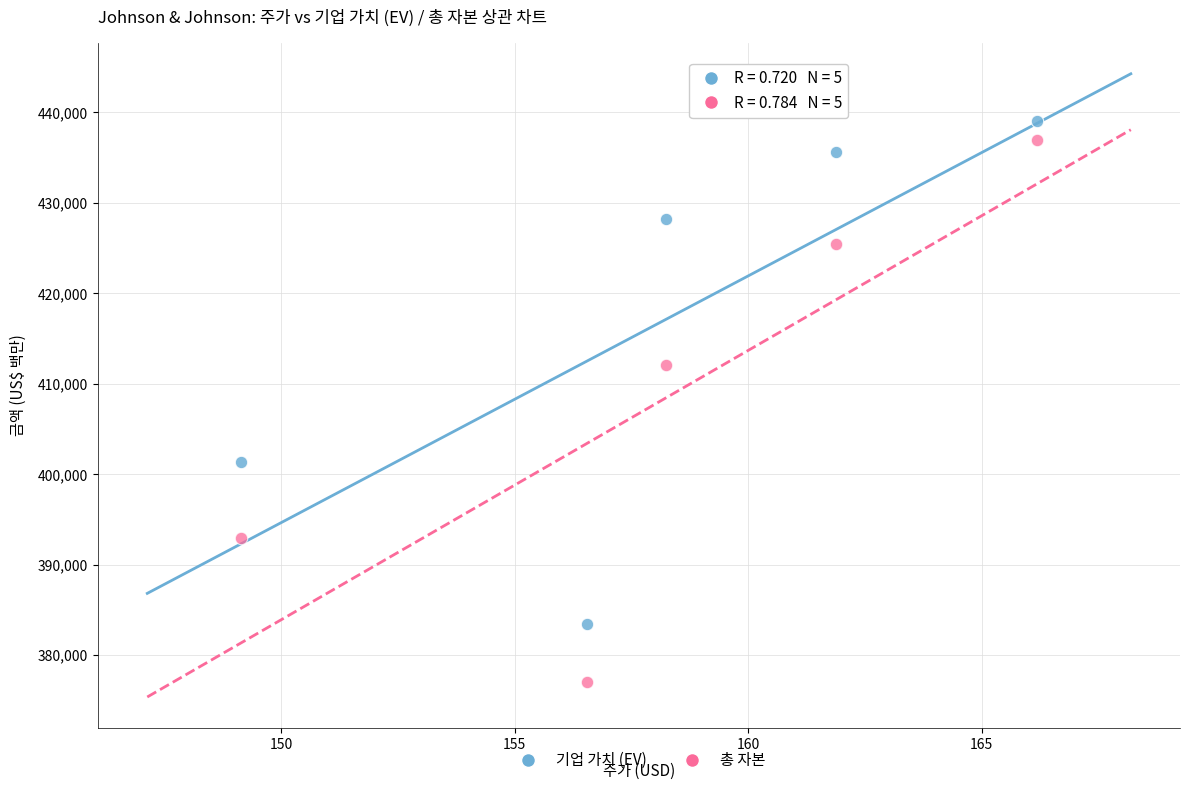

Across all series, what Y value is closest to 408097?

412102